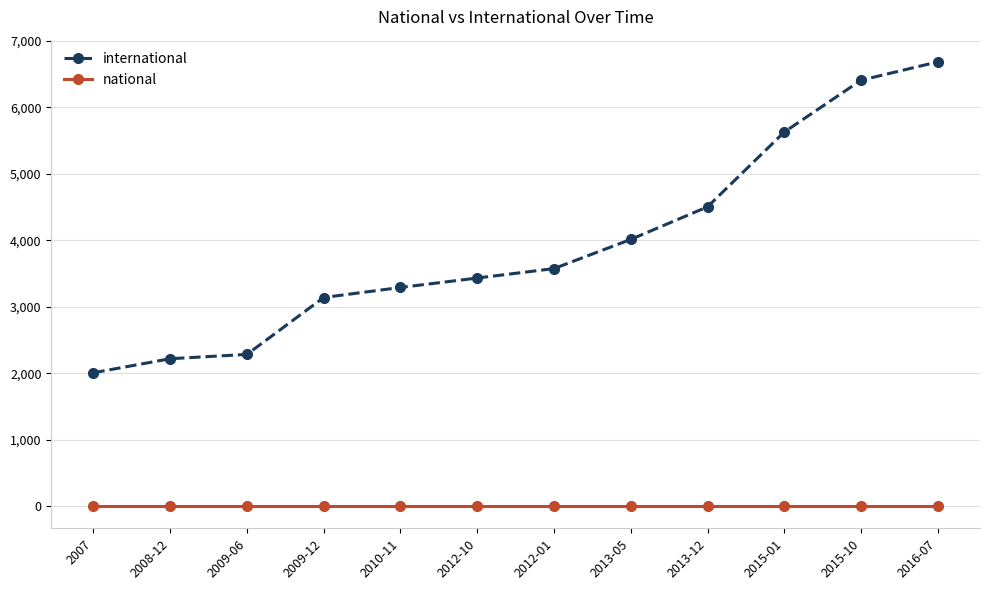

Which series has the largest range (max minus min)?

international